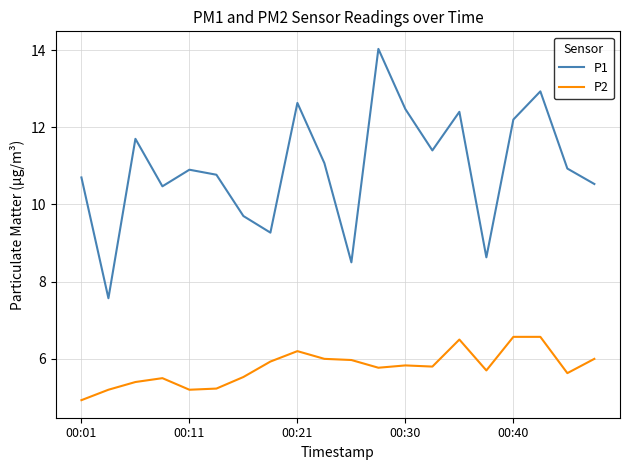

Rank the series by their average value, from highest to lowest.

P1, P2